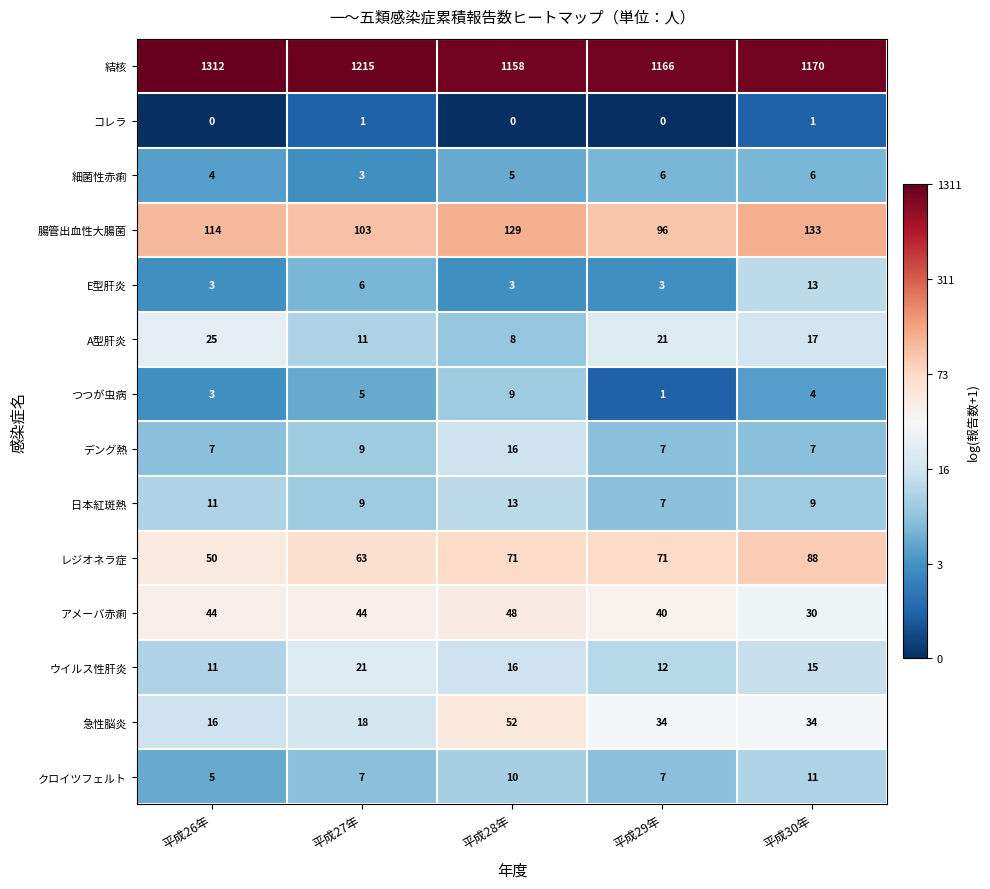

The value of ウイルス性肝炎 at 平成27年 is 11. True or false?

False